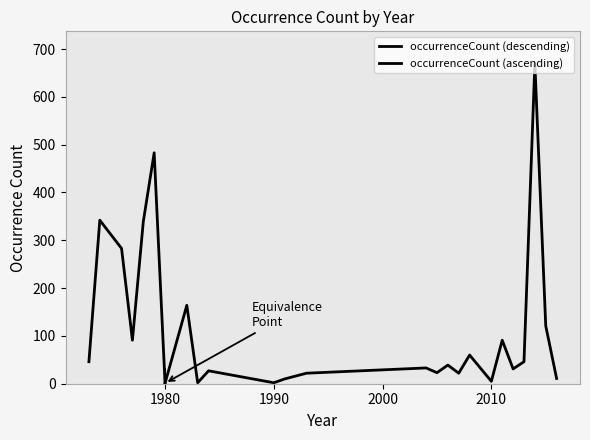

Which label corresponds to the largest value in the chart?

2014